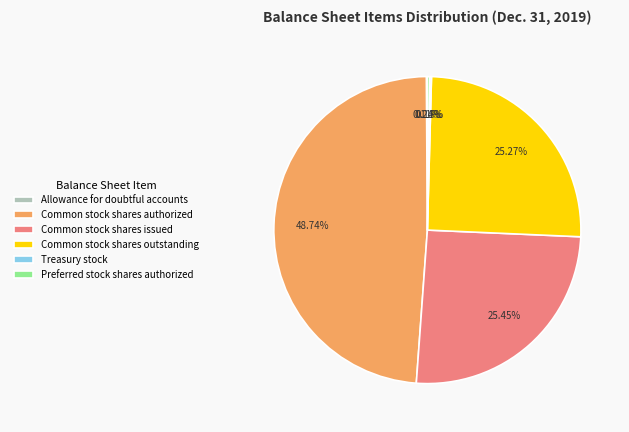

Which has a higher value, Common stock shares authorized or Common stock shares issued?

Common stock shares authorized